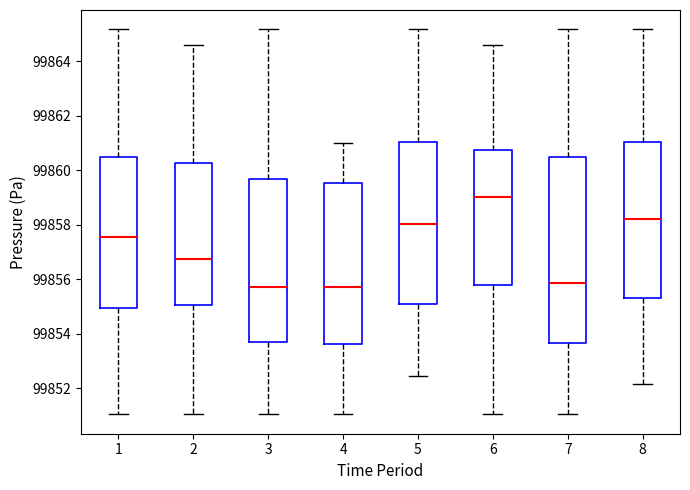

Comparing the boxes themselves (not the whiskers), which one is the tallest?

7